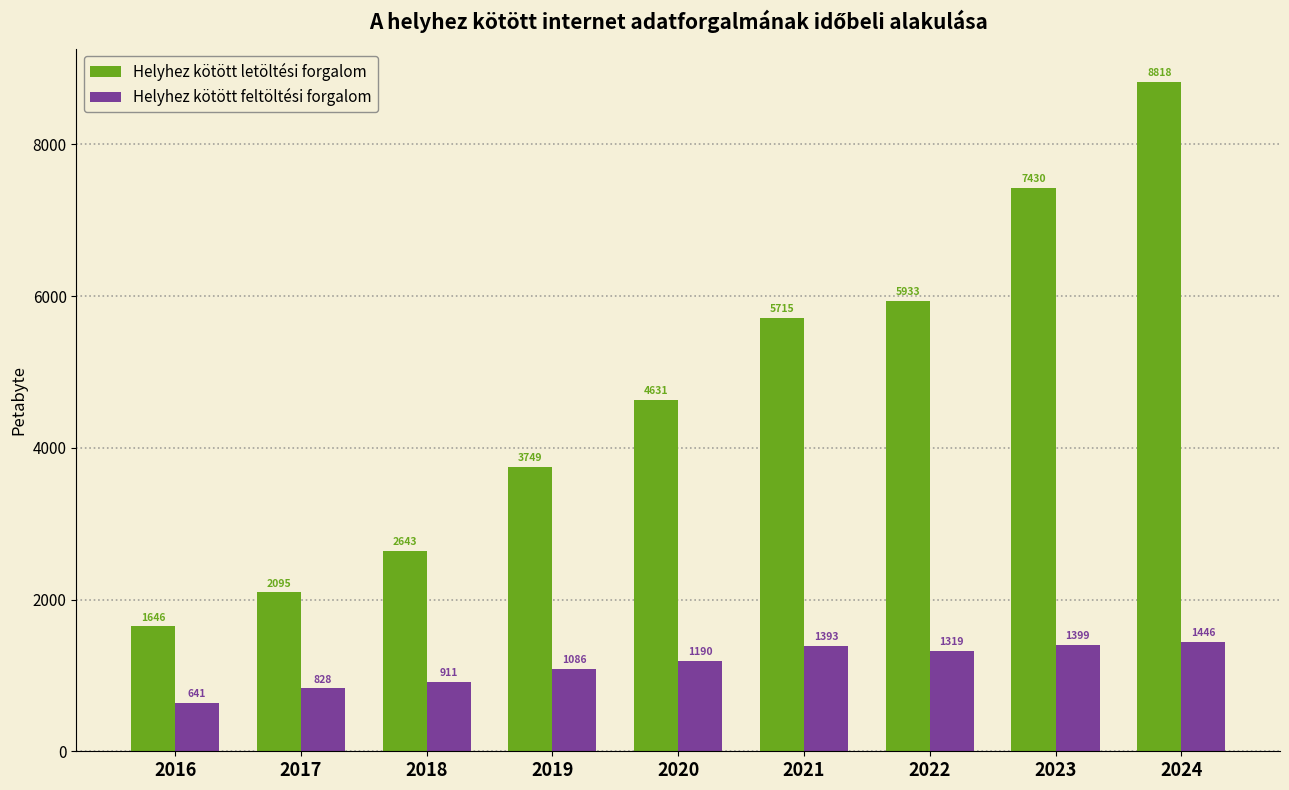

How many groups of bars are there?

9